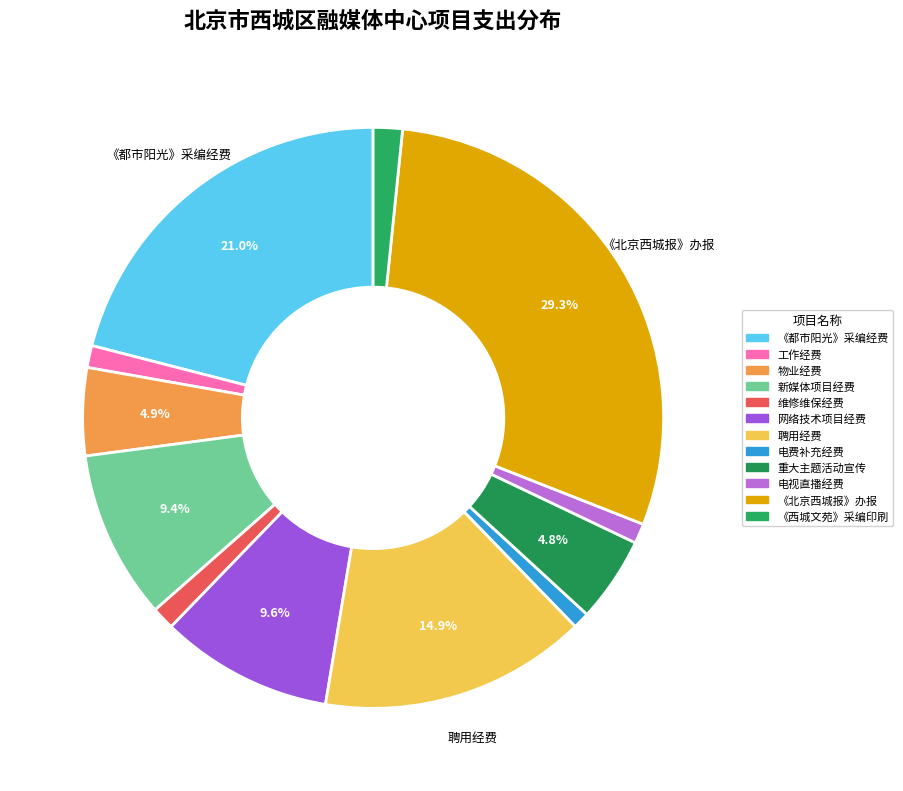

Rank the categories by value from highest to lowest.

京财科文指[2024]1767号《北京西城报》办报经费, 融媒体中心《都市阳光》节目采编、制作播出经费项目, 聘用经费项目, 融媒体中心网络技术项目经费, 融媒体中心新媒体项目经费, 融媒体中心物业经费, 2025金融街论坛年会等重大主题活动宣传报道项目, 京财科文指[2024]1767号《西城文苑》采编发行印刷经费, 融媒体中心维修维保经费, 融媒体中心工作经费, 京财科文指[2024]1767号电视直播经费项目, 融媒体中心电费补充经费